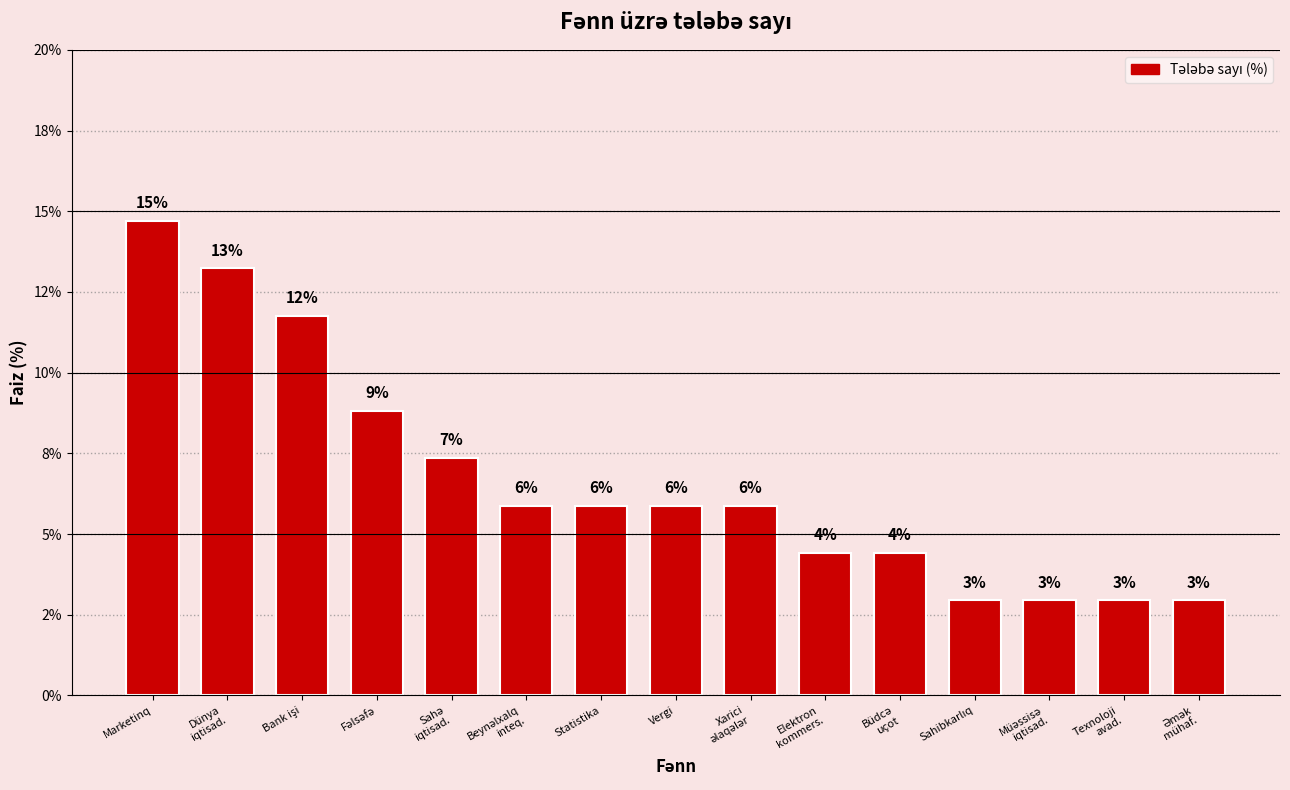

Does the chart contain any negative values?

No